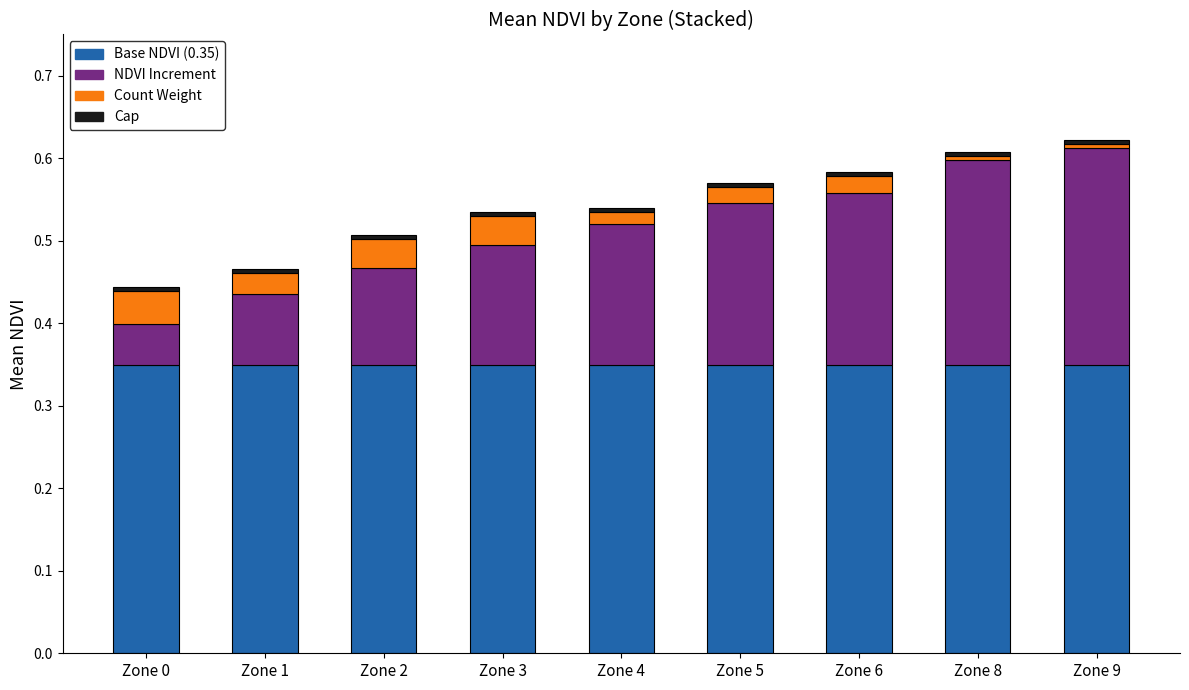

Between Zone 1 and Zone 2, which is larger?

Zone 1